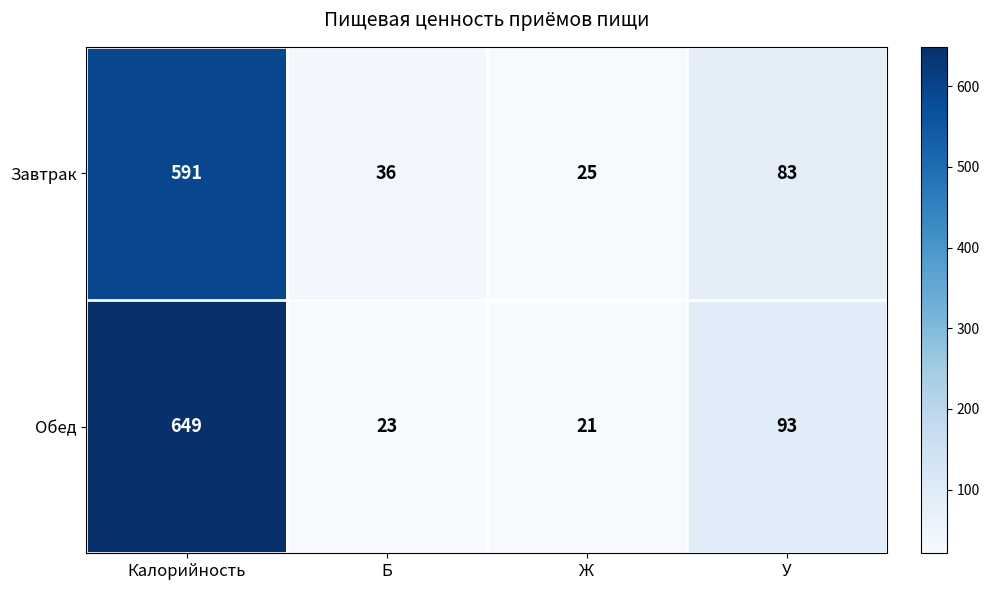

What is the total value across all series at У?

176